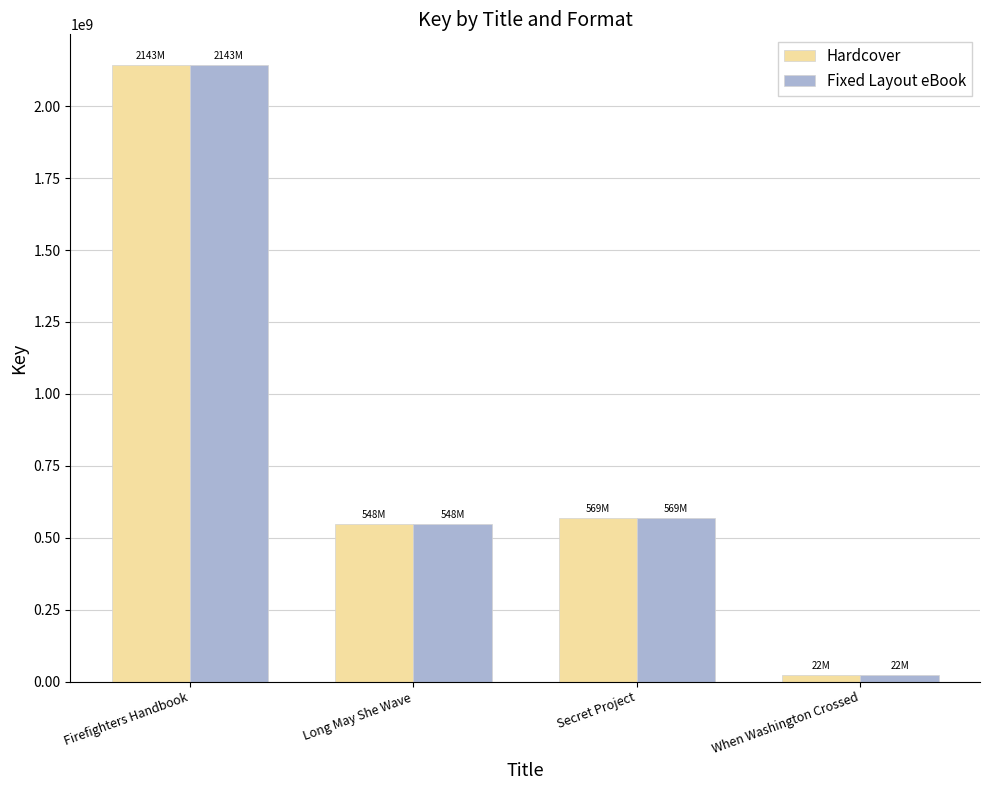

True or false: Fixed Layout eBook has a value of 2142545851 at Firefighters Handbook.

True